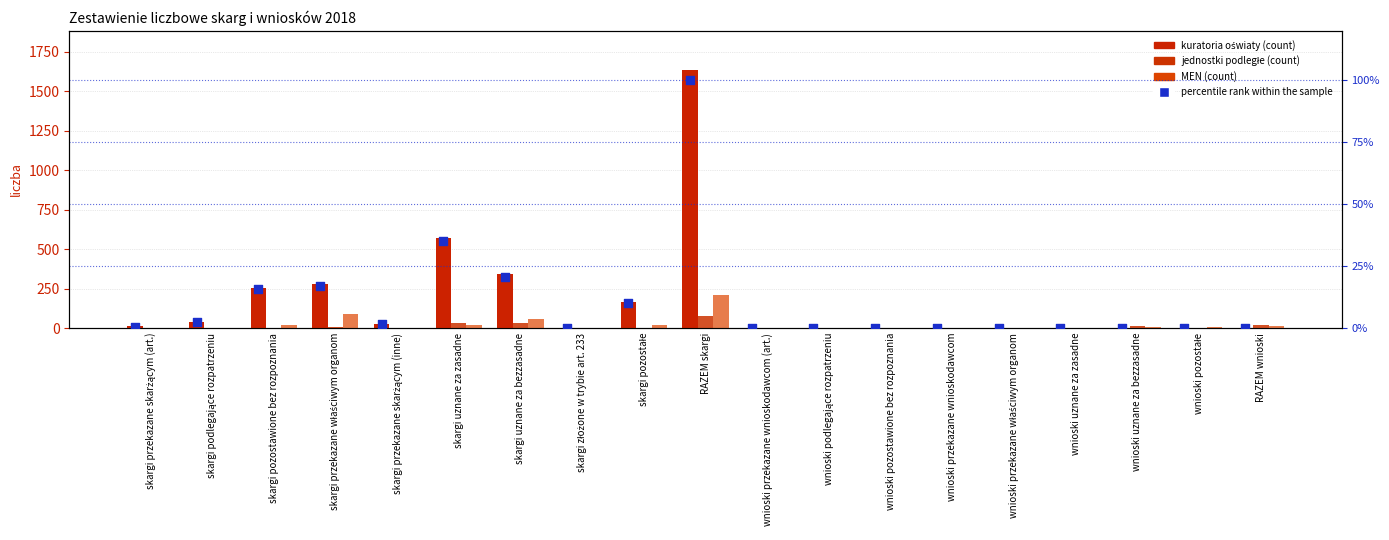

At how many categories does at least one series exceed 1407?

1